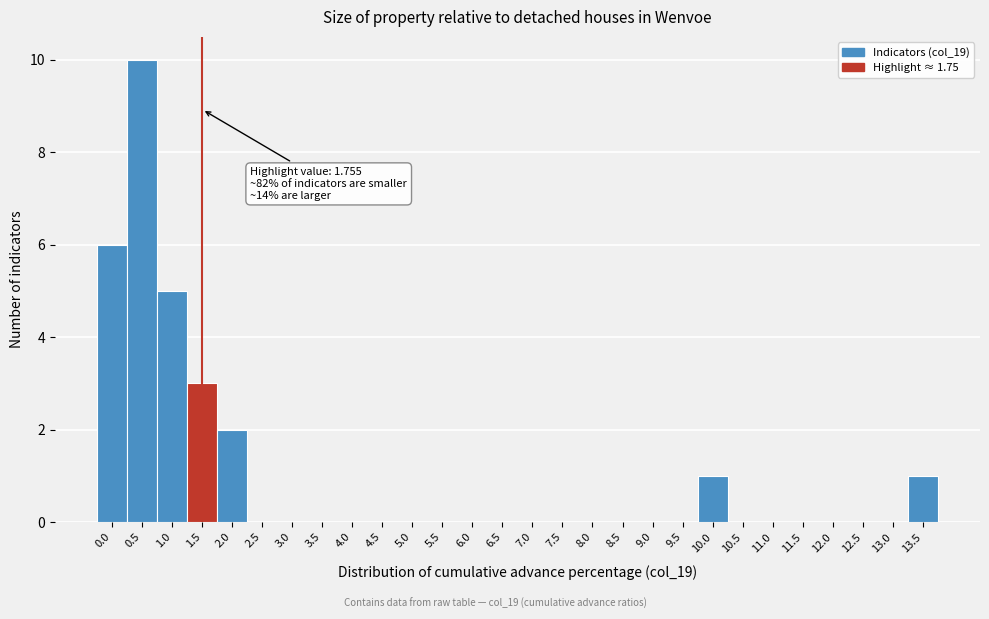

Reading left to right, extract all data points from this chart.

0.0=6	0.5=10	1.0=5	1.5=3	2.0=2	2.5=0	3.0=0	3.5=0	4.0=0	4.5=0	5.0=0	5.5=0	6.0=0	6.5=0	7.0=0	7.5=0	8.0=0	8.5=0	9.0=0	9.5=0	10.0=1	10.5=0	11.0=0	11.5=0	12.0=0	12.5=0	13.0=0	13.5=1